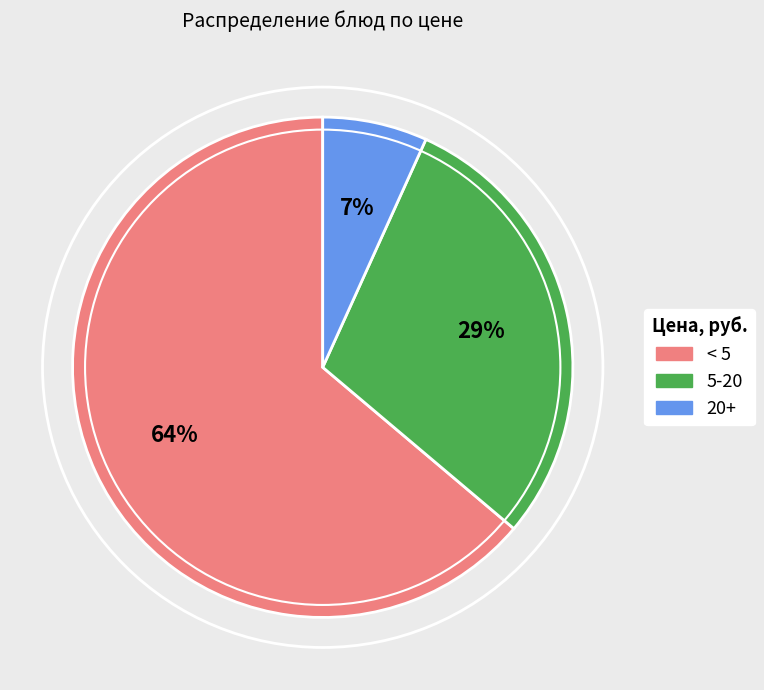

To the nearest percent, what is the difference between the largest and smallest slice percentages?

57%